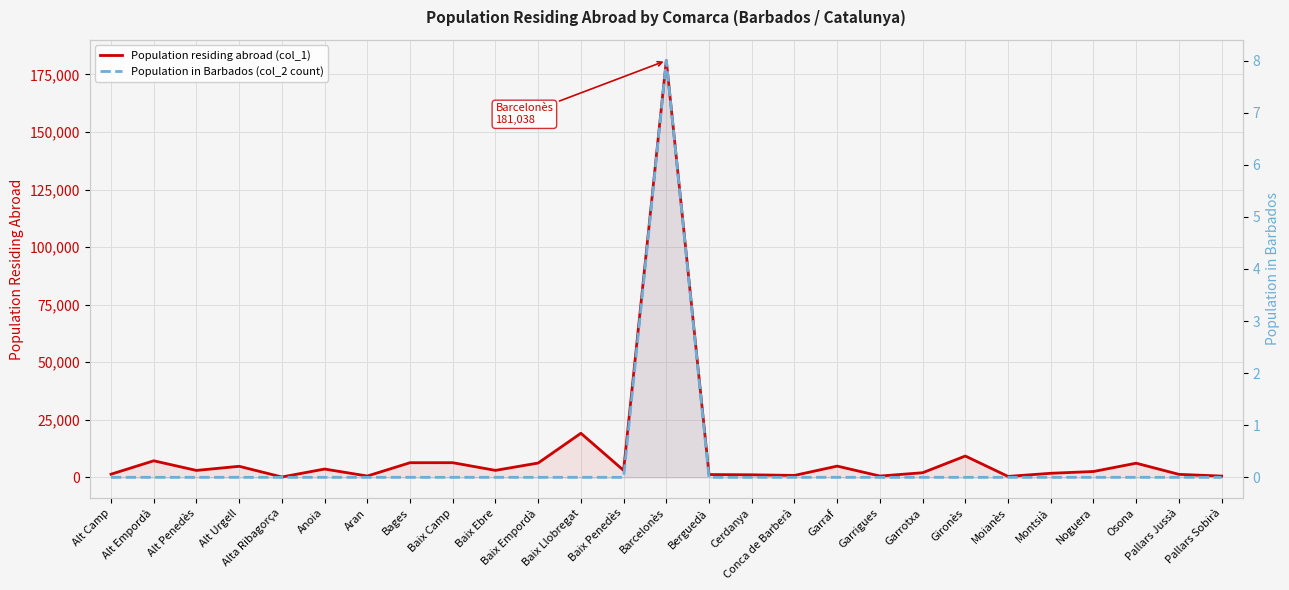

How many values in Population in Barbados (col_2 count) are above zero?

1